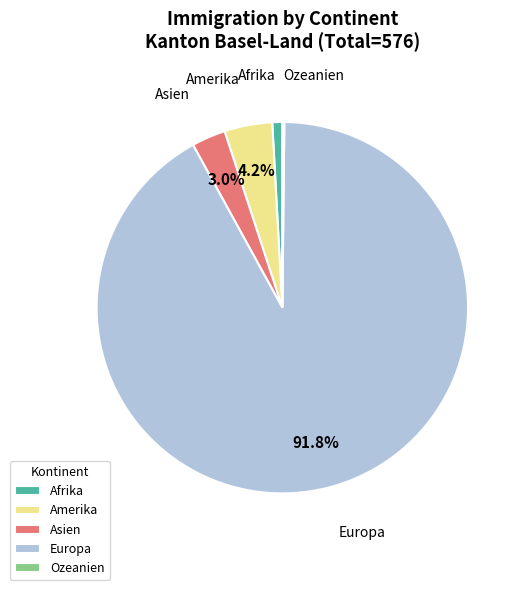

To the nearest percent, what is the combined percentage of Europa and Asien?

95%